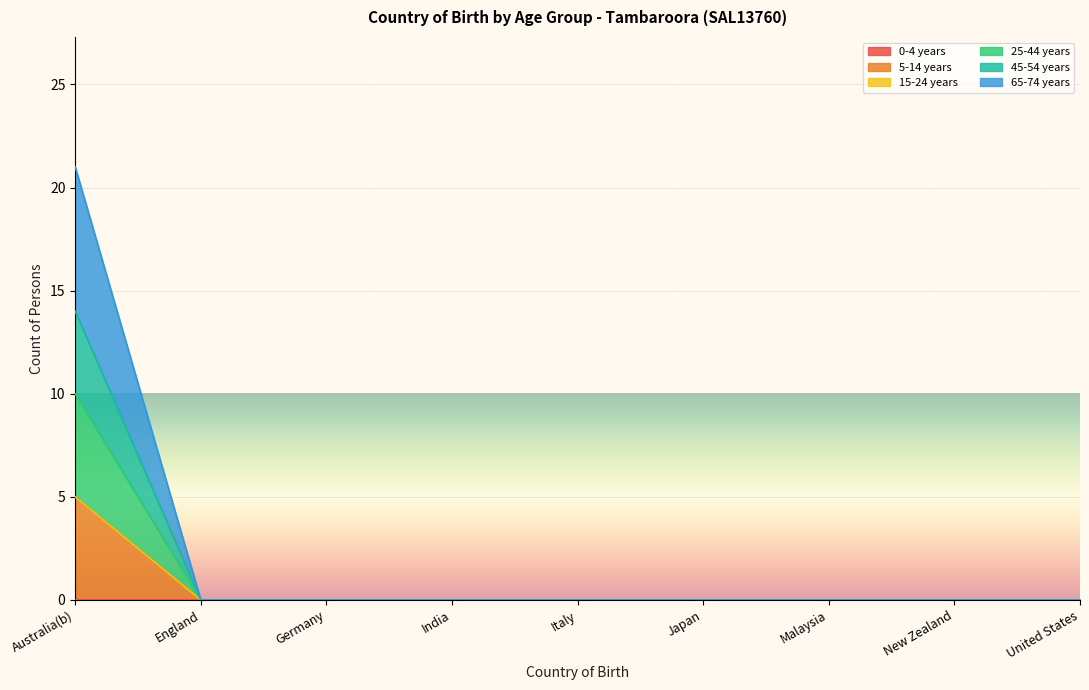

What is the label of the 1st point from the left?

Australia(b)